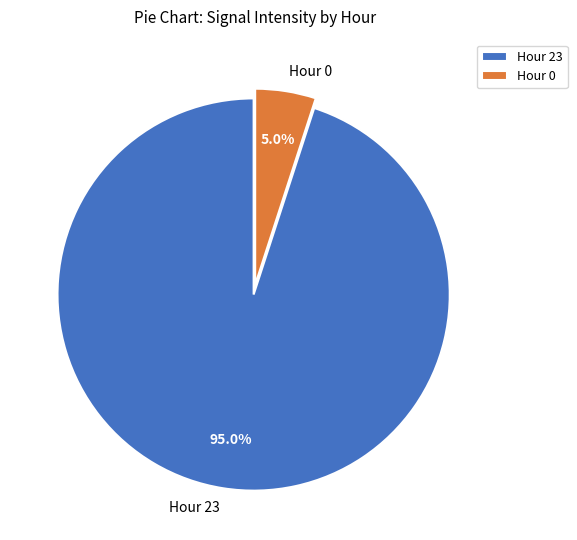

Count the number of slices in the pie.

2